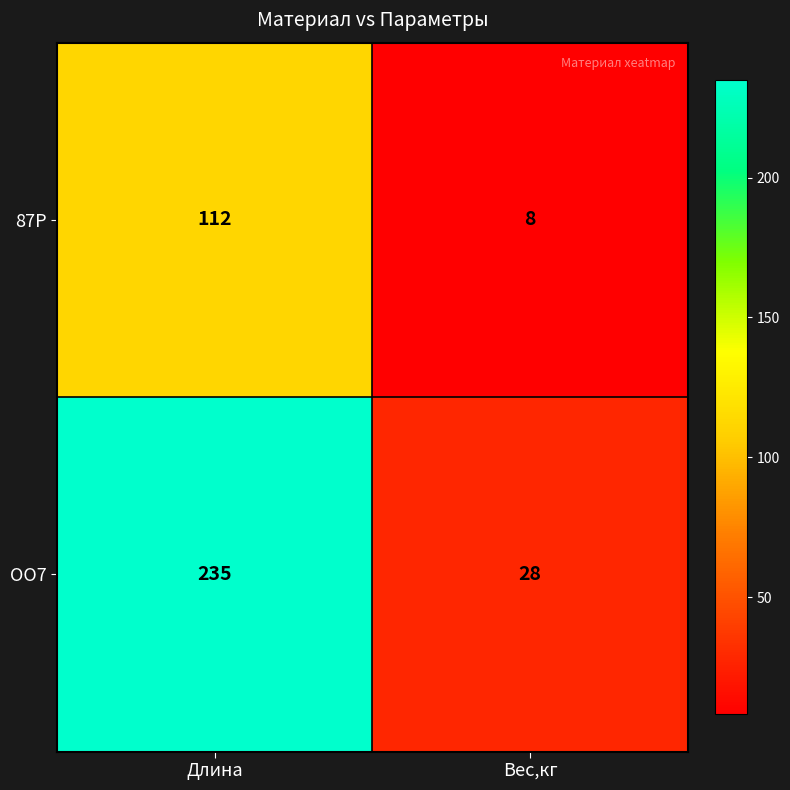

Which series has the largest range (max minus min)?

ОО7